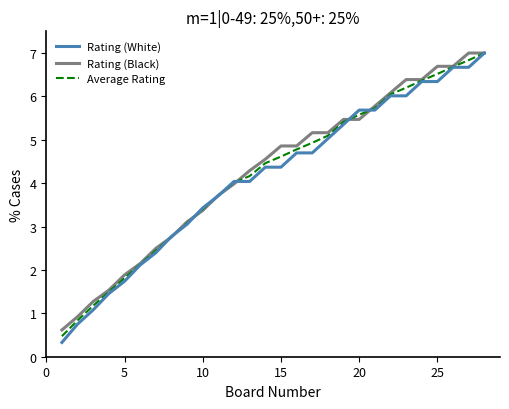

What is the sum of all Rating (Black) values?

119.7